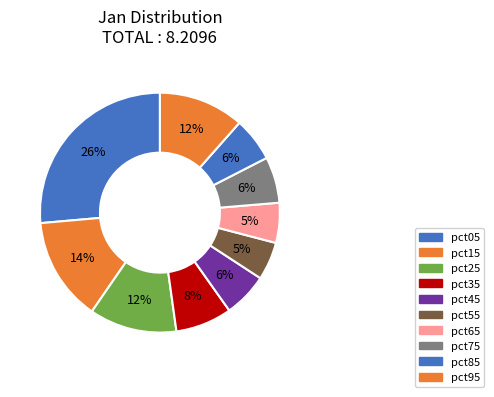

Is pct55 the majority of the pie?

No